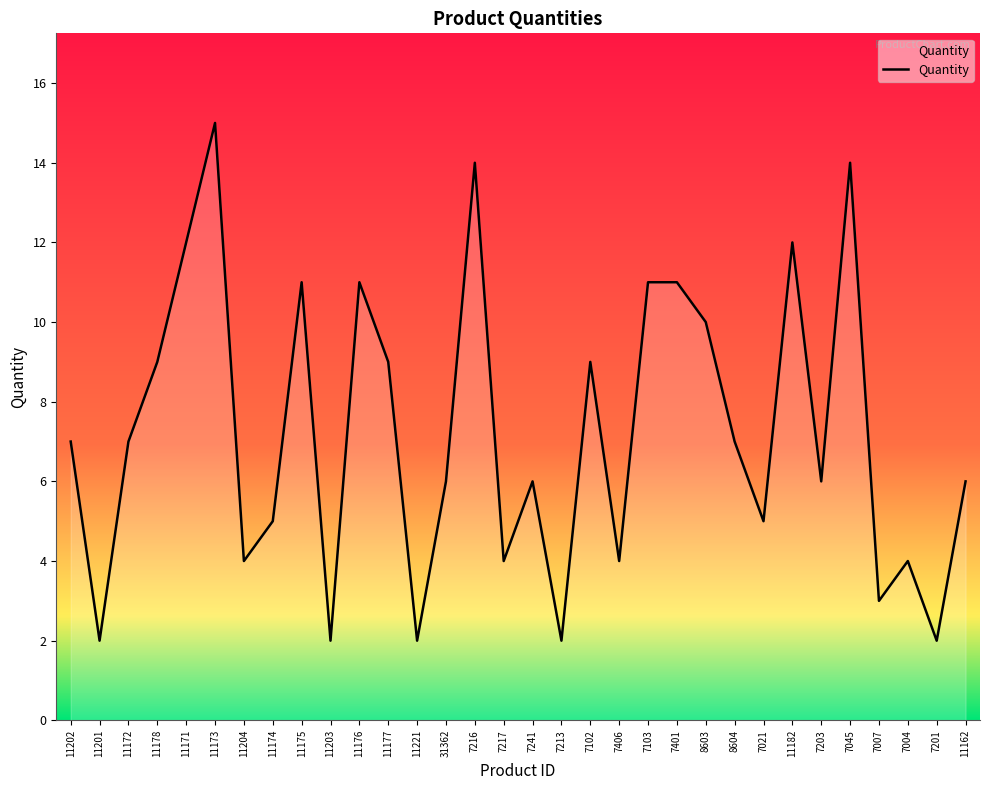

The value at 7103 is 16. True or false?

False